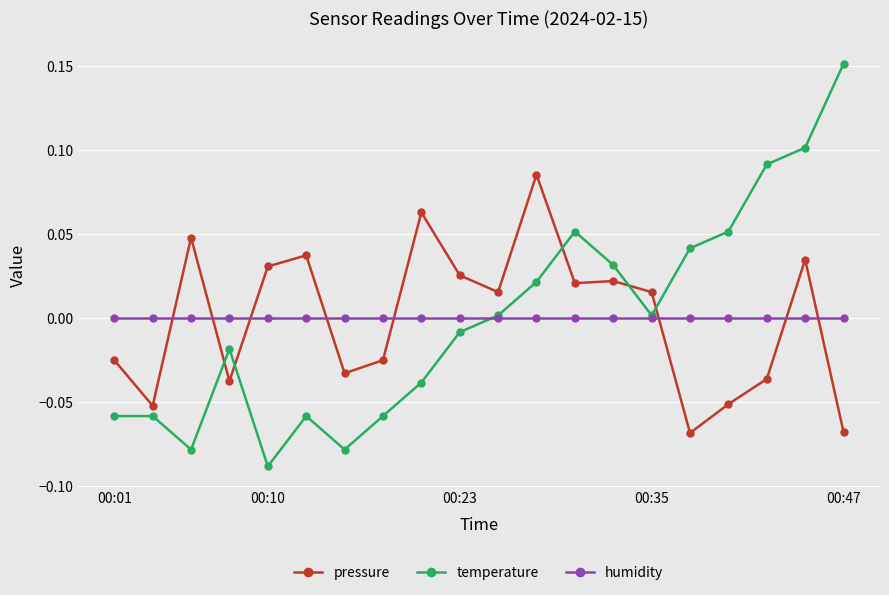

True or false: temperature and pressure cross at least once.

True